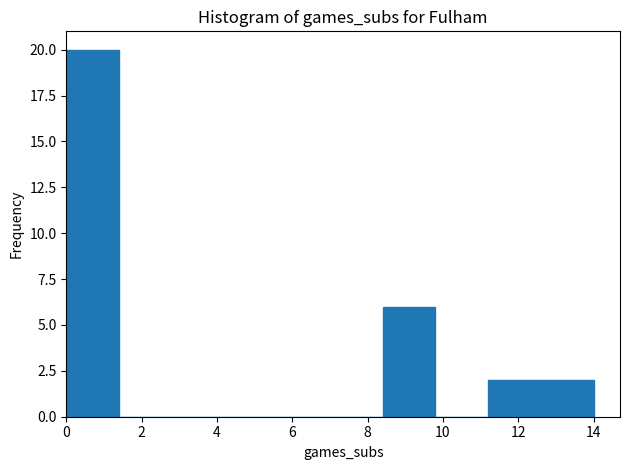

Which range on the x-axis has the tallest bar?

0.0 to 1.4